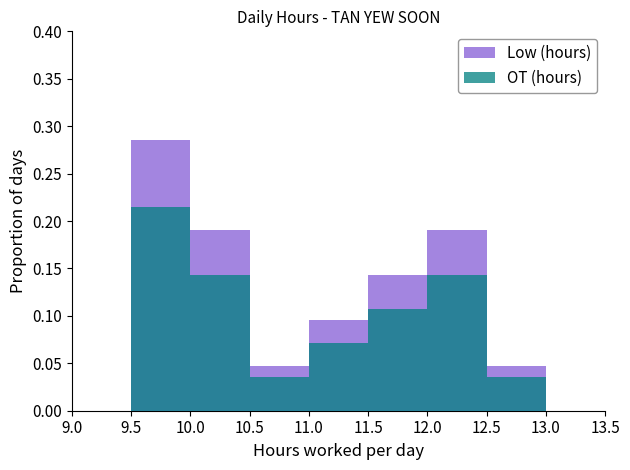

Rank the series by their average value, from highest to lowest.

Low (hours), OT (hours)